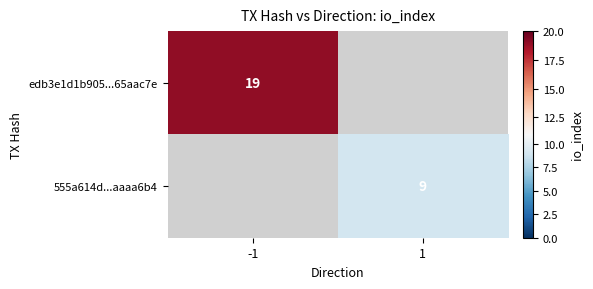

How many categories are shown in the chart?

2